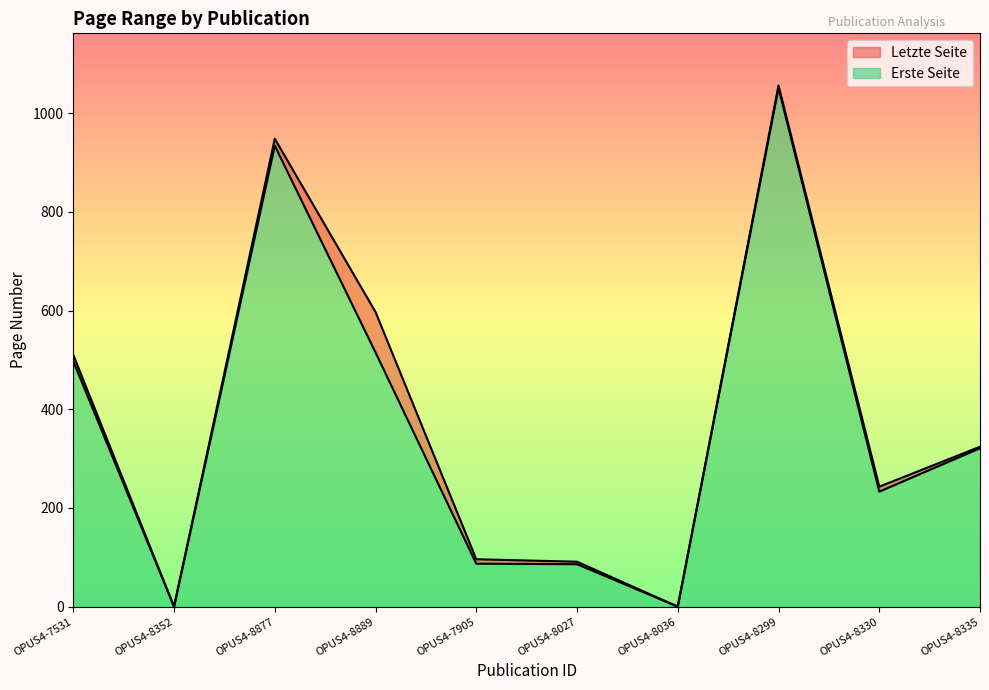

Reading left to right, list all the values displayed in this chart.

Erste Seite: OPUS4-7531=497	OPUS4-8352=0	OPUS4-8877=934	OPUS4-8889=515	OPUS4-7905=87	OPUS4-8027=86	OPUS4-8036=0	OPUS4-8299=1051	OPUS4-8330=233	OPUS4-8335=321
Letzte Seite: OPUS4-7531=510	OPUS4-8352=0	OPUS4-8877=948	OPUS4-8889=597	OPUS4-7905=96	OPUS4-8027=91	OPUS4-8036=0	OPUS4-8299=1056	OPUS4-8330=243	OPUS4-8335=324